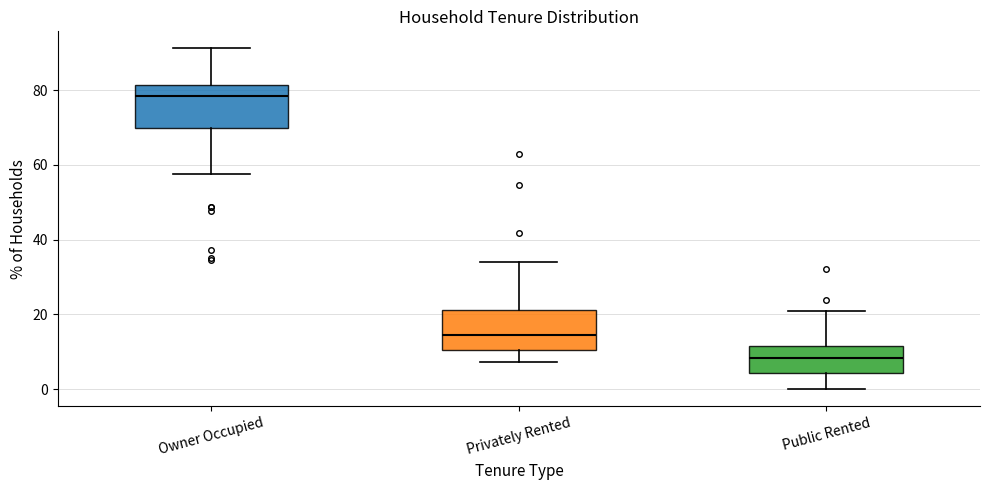

Which box's median line is the highest?

Owner Occupied